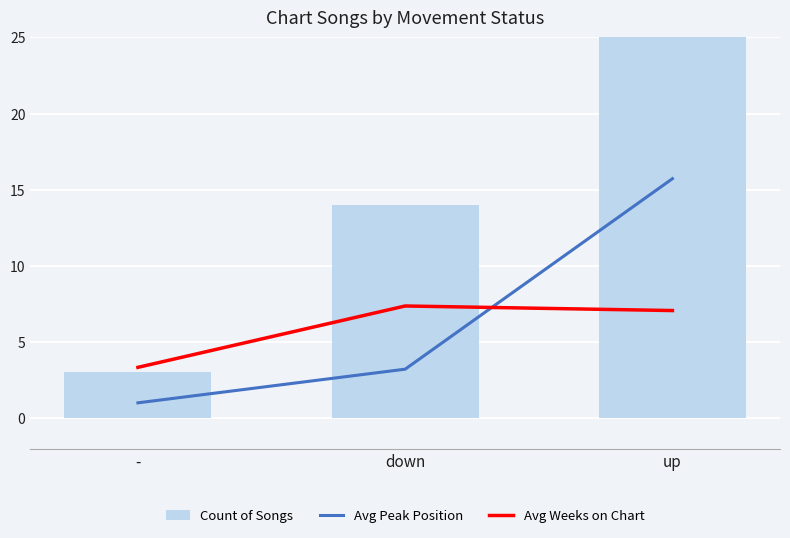

What is the spread (max minus min) of values at -?

2.3